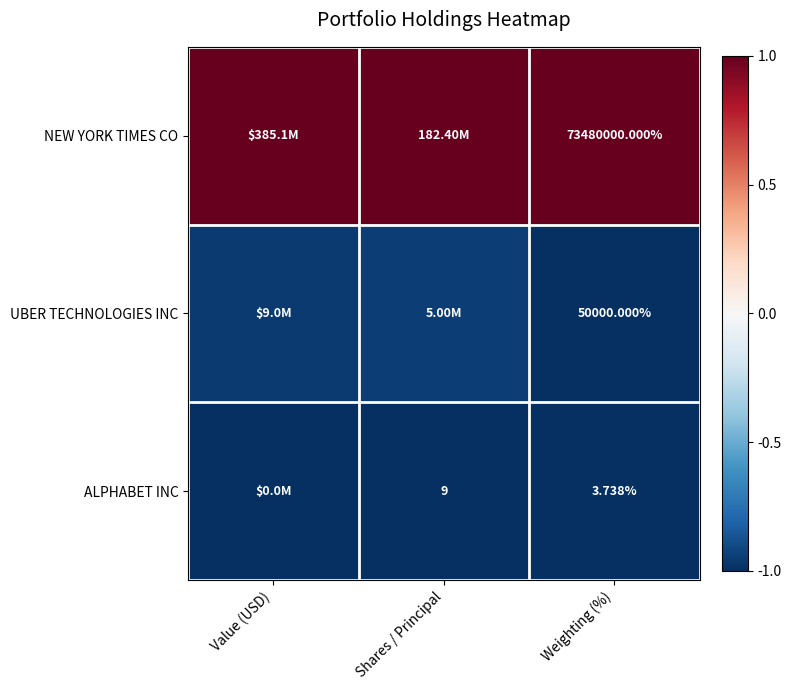

At Weighting (%), list the series in order from smallest to largest.

ALPHABET INC, UBER TECHNOLOGIES INC, NEW YORK TIMES CO